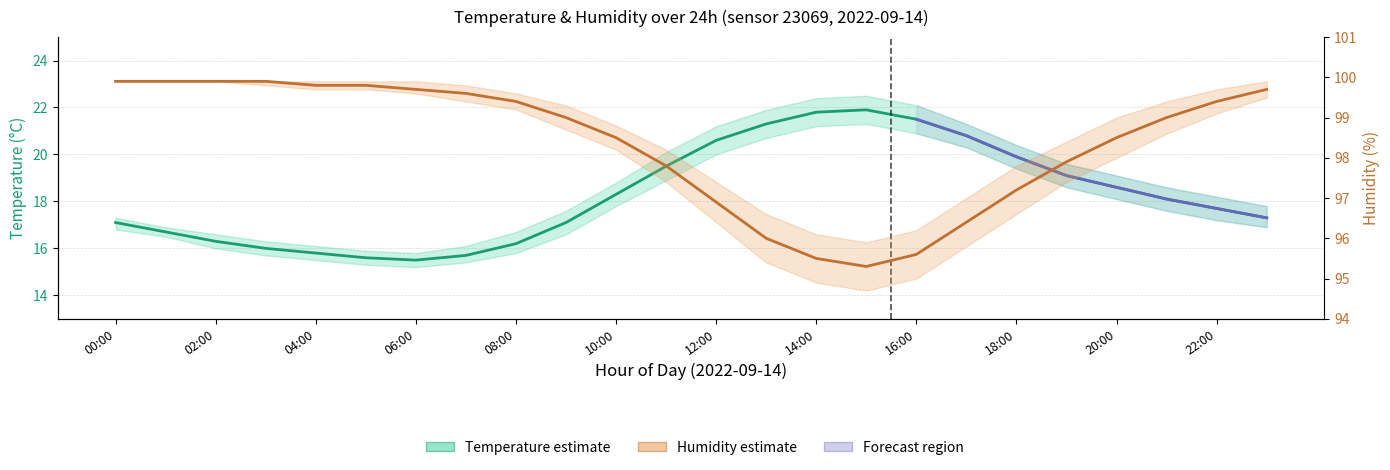

At which category does Humidity (%) reach its first local valley?

15